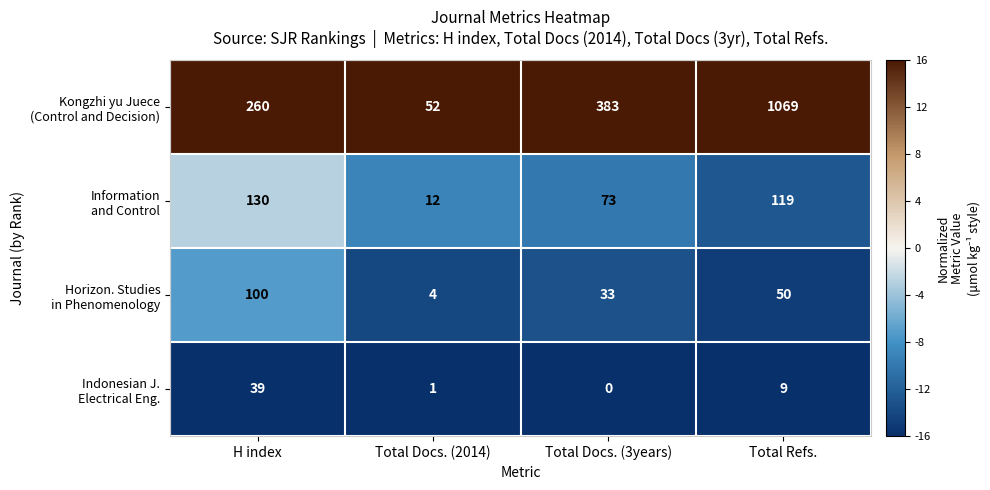

What is the difference between the highest and lowest values at Total Docs. (2014)?

51